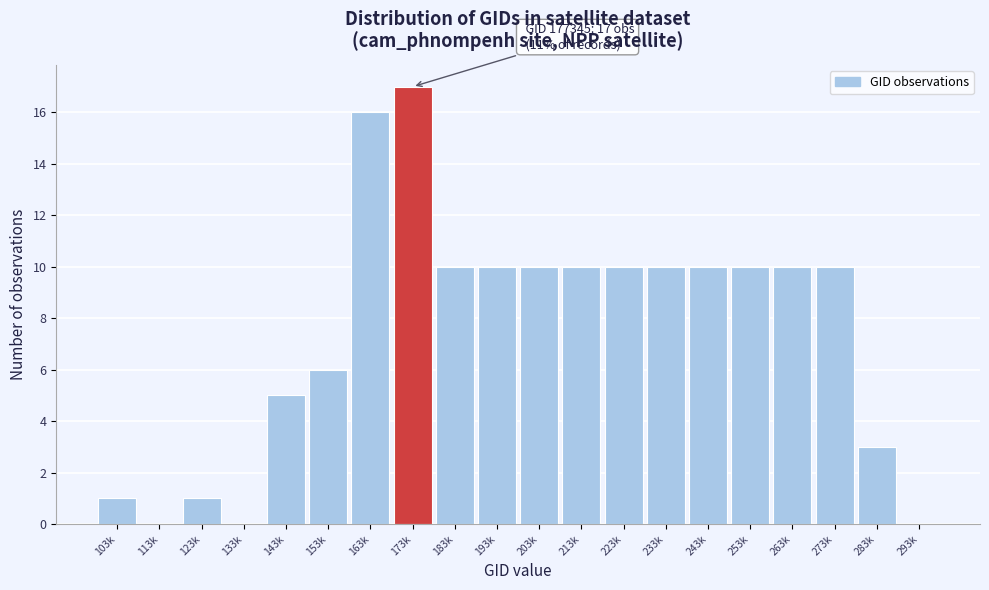

Reading right to left, extract all data points from this chart.

293k=0	283k=3	273k=10	263k=10	253k=10	243k=10	233k=10	223k=10	213k=10	203k=10	193k=10	183k=10	173k=17	163k=16	153k=6	143k=5	133k=0	123k=1	113k=0	103k=1